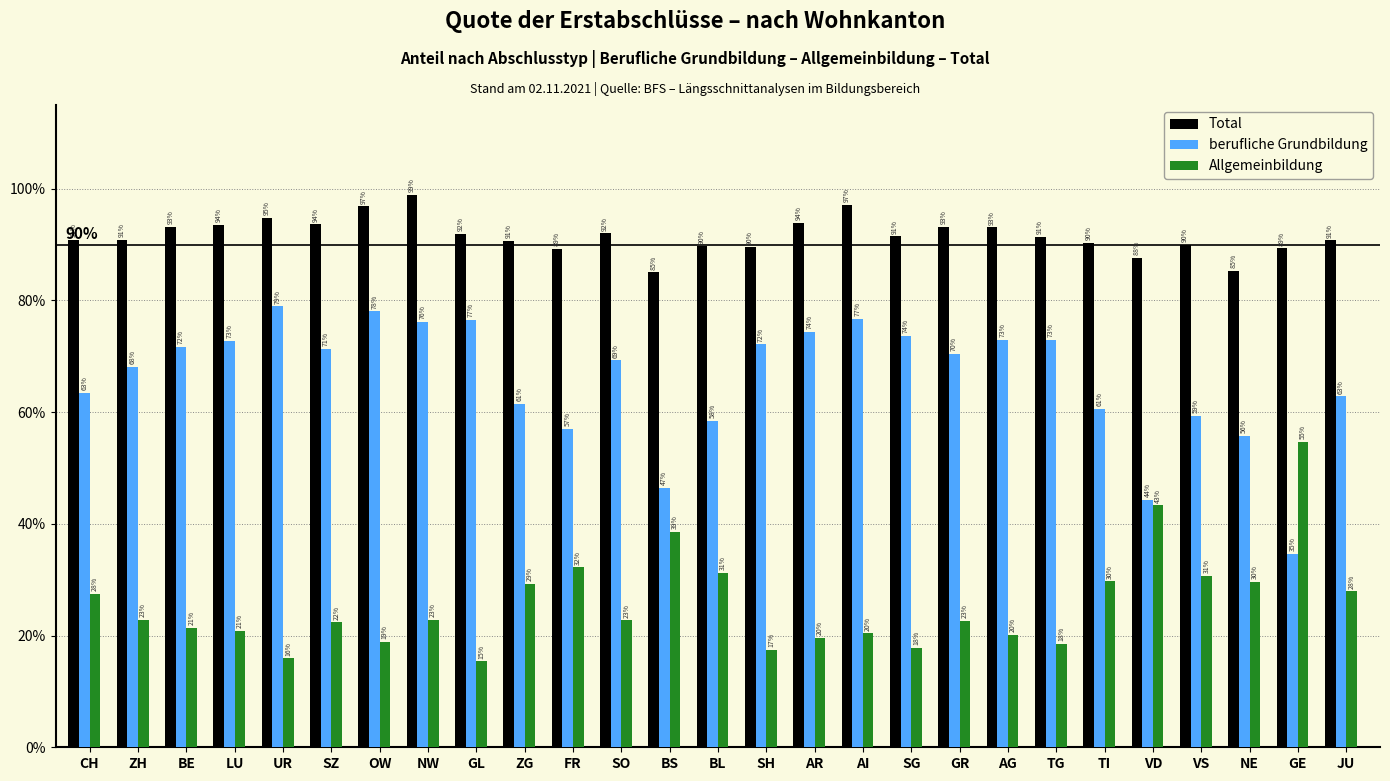

What are all the series names shown in the legend?

Total, berufliche Grundbildung, Allgemeinbildung